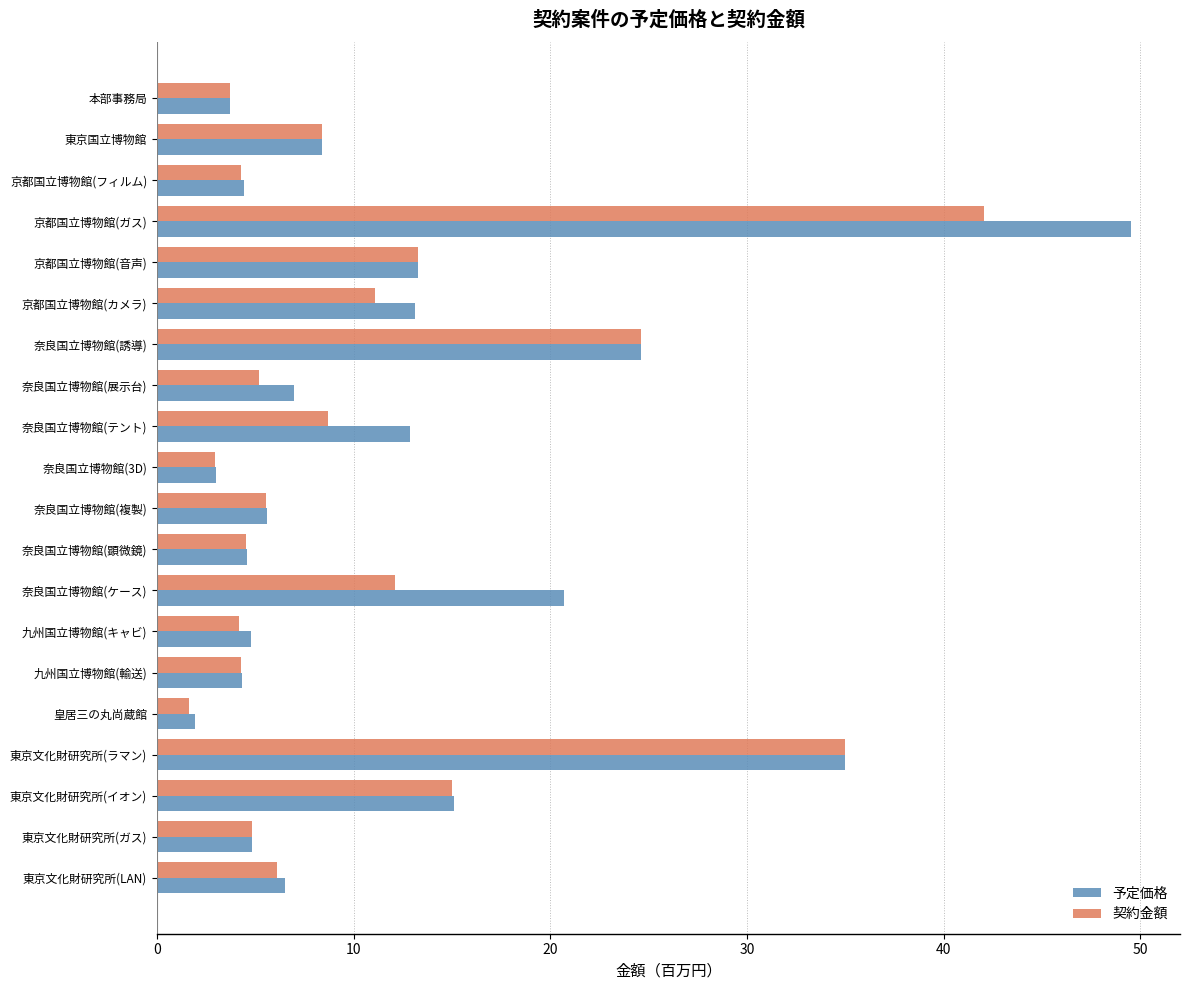

What is the sum of the 契約金額 values at 皇居三の丸尚蔵館 and 九州国立博物館(キャビ)?

5.8